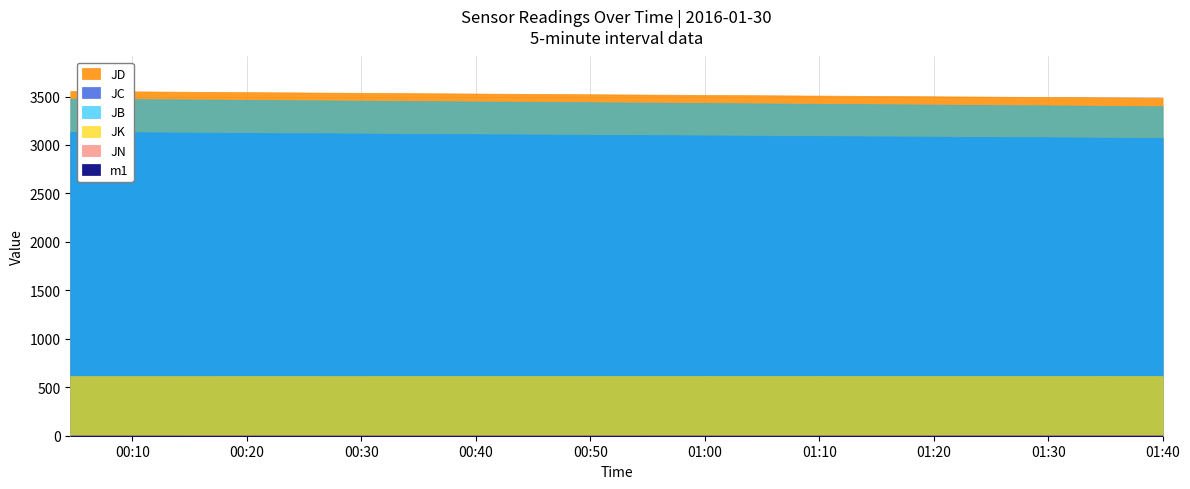

What position from the right is 2016-01-30 00:09:36?

19